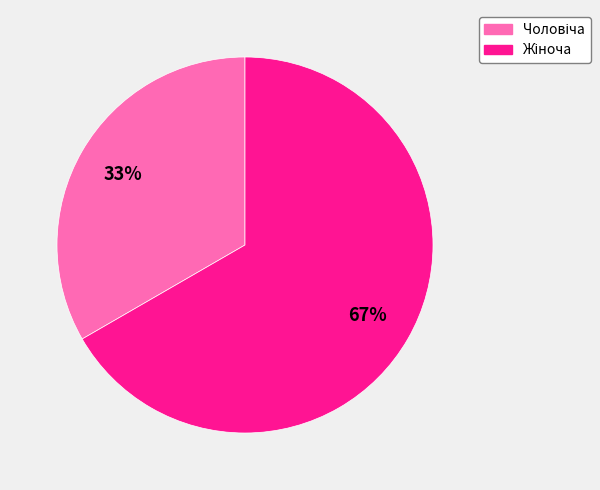

Is there any slice that represents more than half of the pie?

Yes